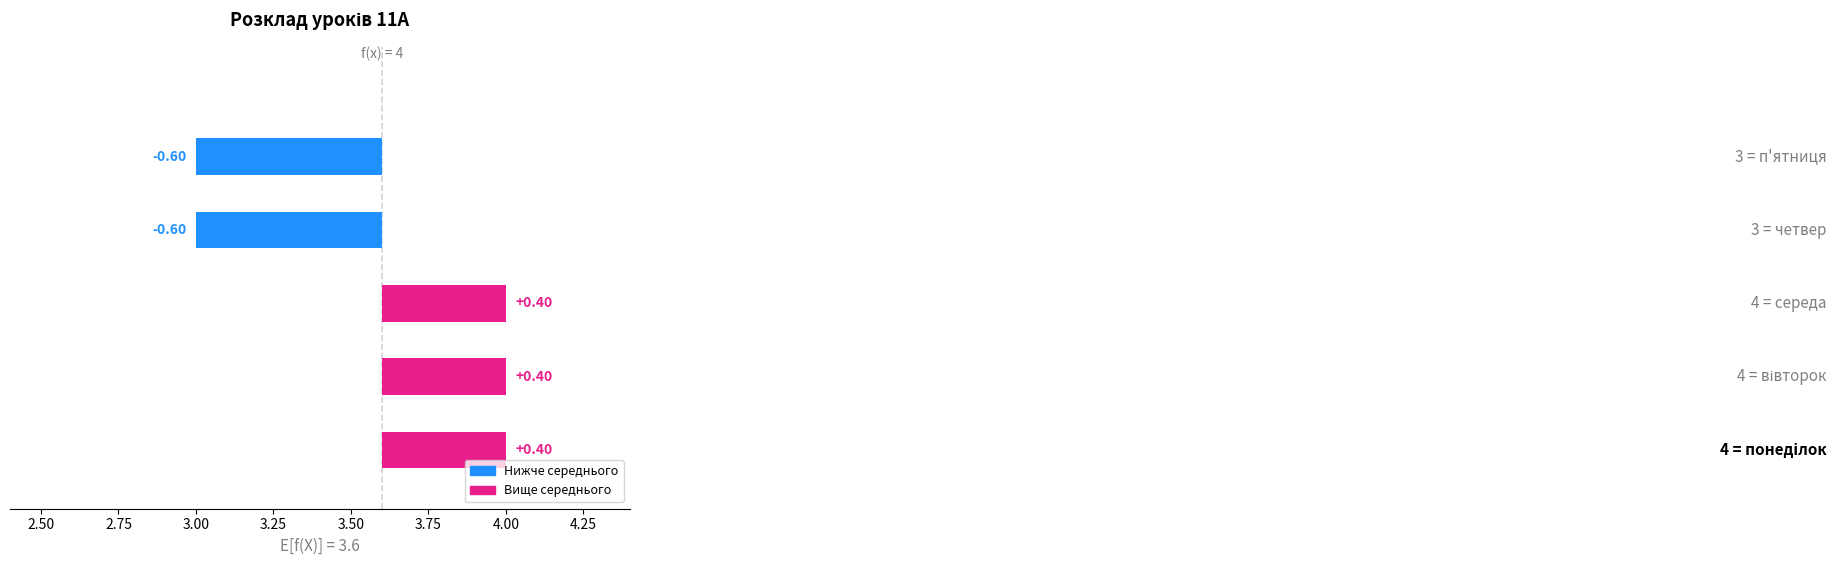

Between четвер and понеділок, which is larger?

понеділок